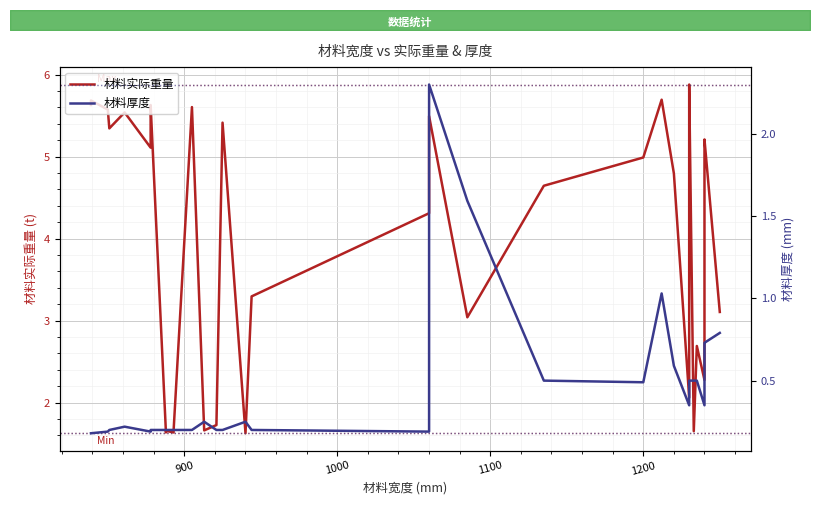

Which series has the largest total across all categories?

材料实际重量